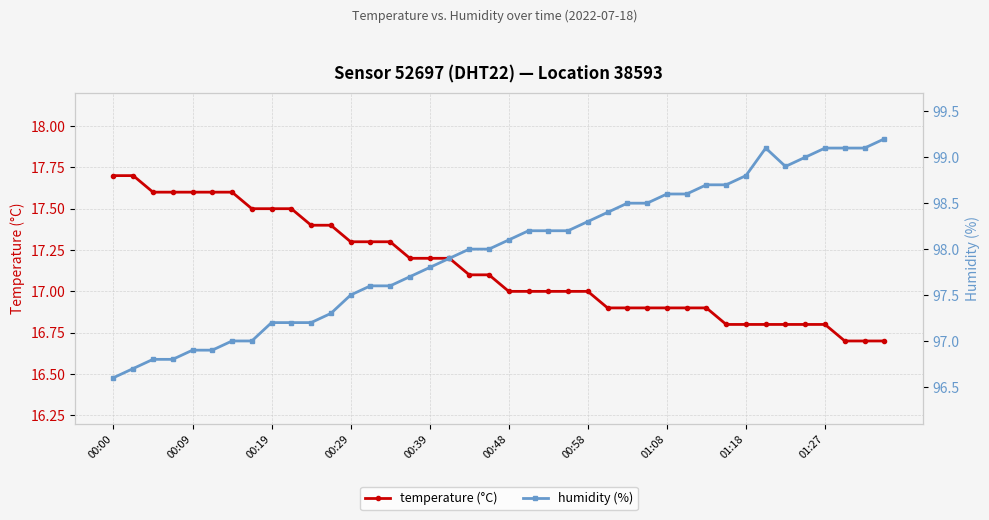

What is the sum of all humidity (%) values?

3919.0